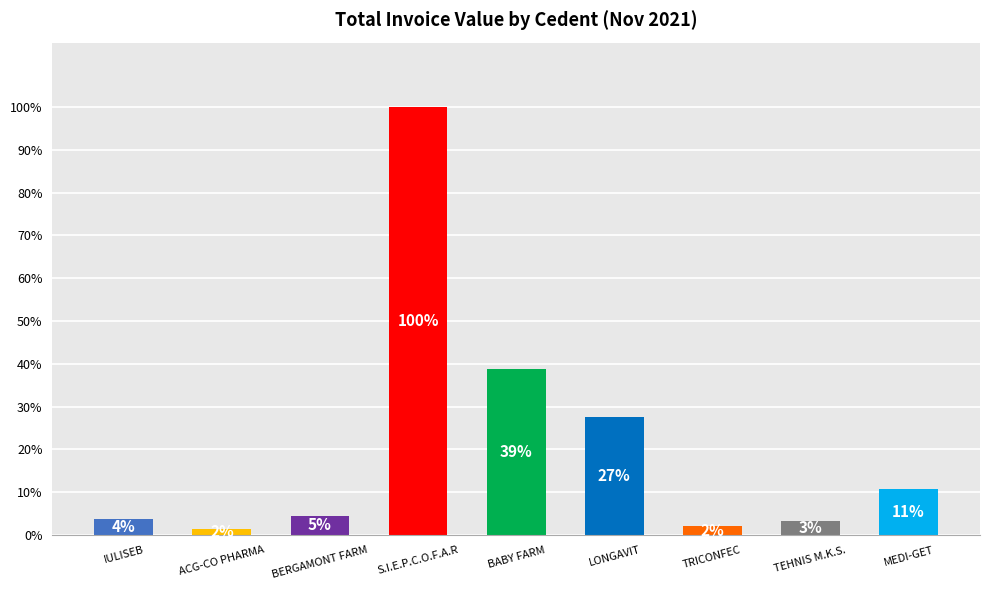

Reading right to left, transcribe all the data shown in this chart.

MEDI-GET=168686.0	TEHNIS M.K.S.=51610.8	TRICONFEC=31386.7	LONGAVIT=428402.7	BABY FARM=603562.7	S.I.E.P.C.O.F.A.R=1558334.0	BERGAMONT FARM=71020.7	ACG-CO PHARMA=23490.2	IULISEB=57982.9